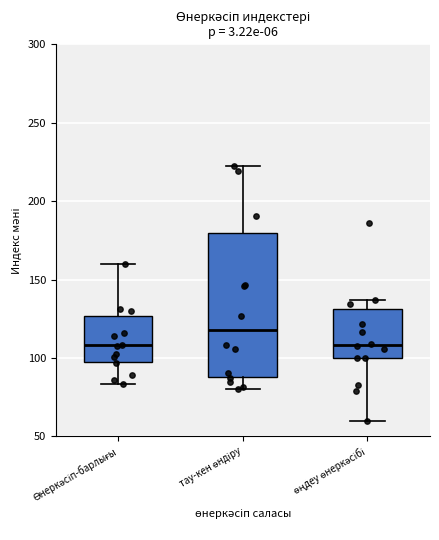

Which box is the tallest, from its lower edge to its upper edge?

тау-кен өндіру